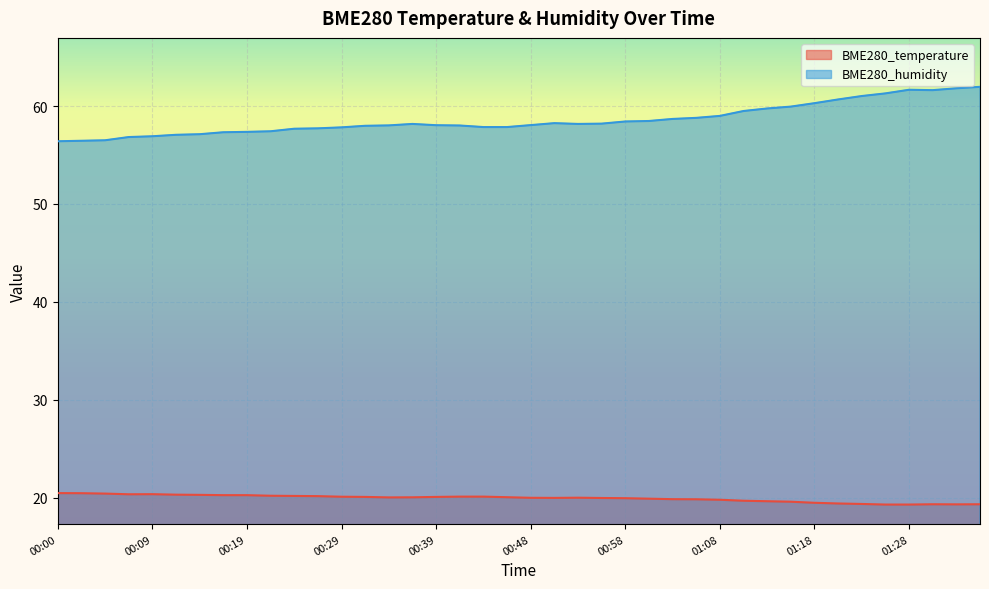

What is the sum of the BME280_humidity values at 01:18 and 01:28?

121.9